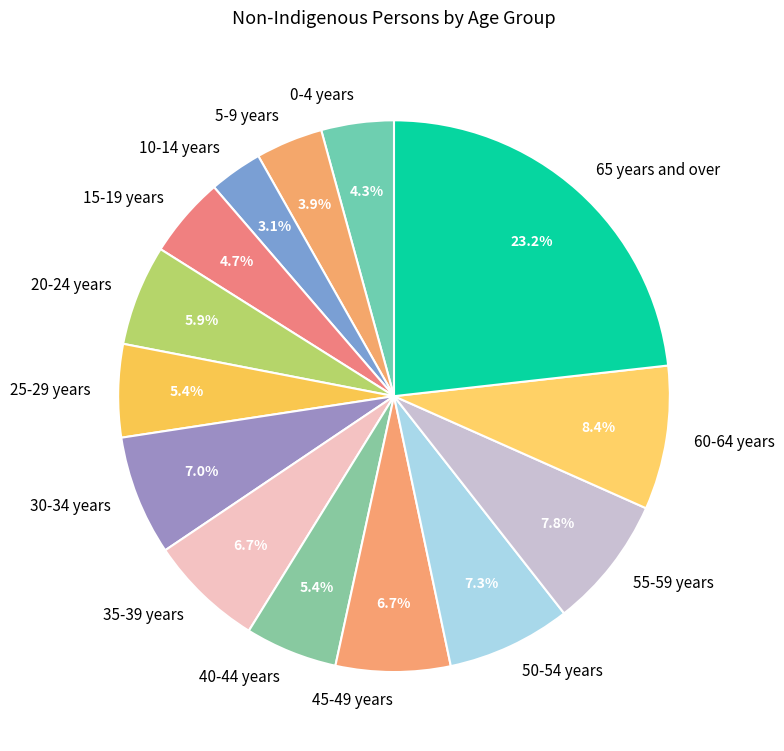

Is it true that 45-49 years is 7% of the pie?

True